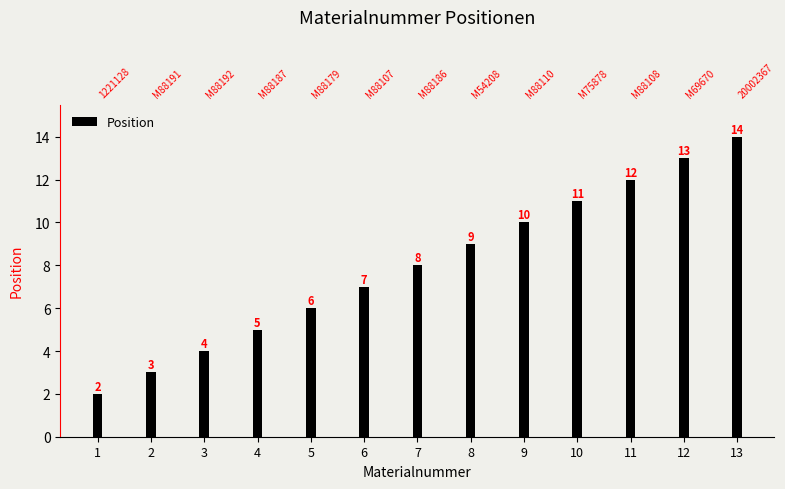

Count the number of categories in the chart.

13